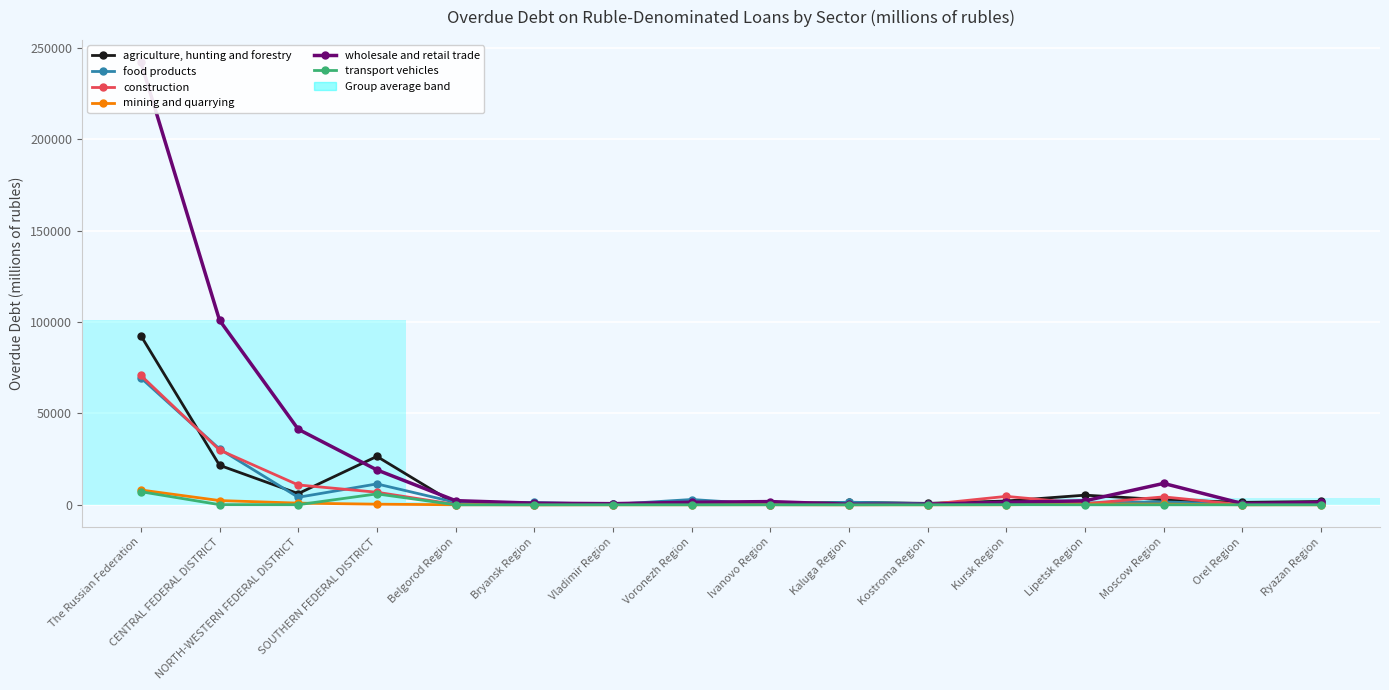

Which series has the largest total across all categories?

wholesale and retail trade